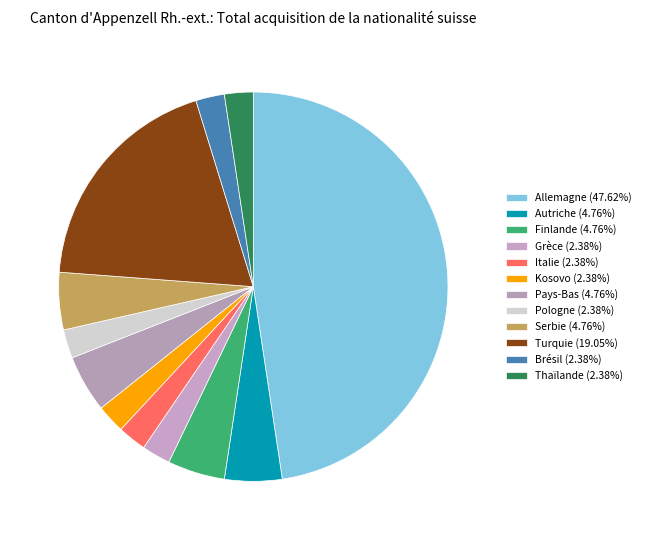

How many slices are in this pie chart?

12